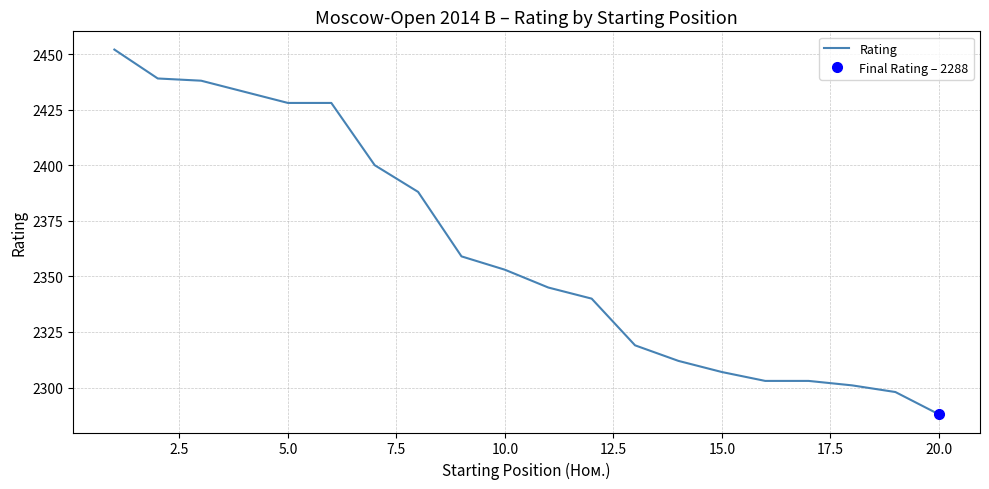

Which category has the lowest value in the Rating series?

20.0